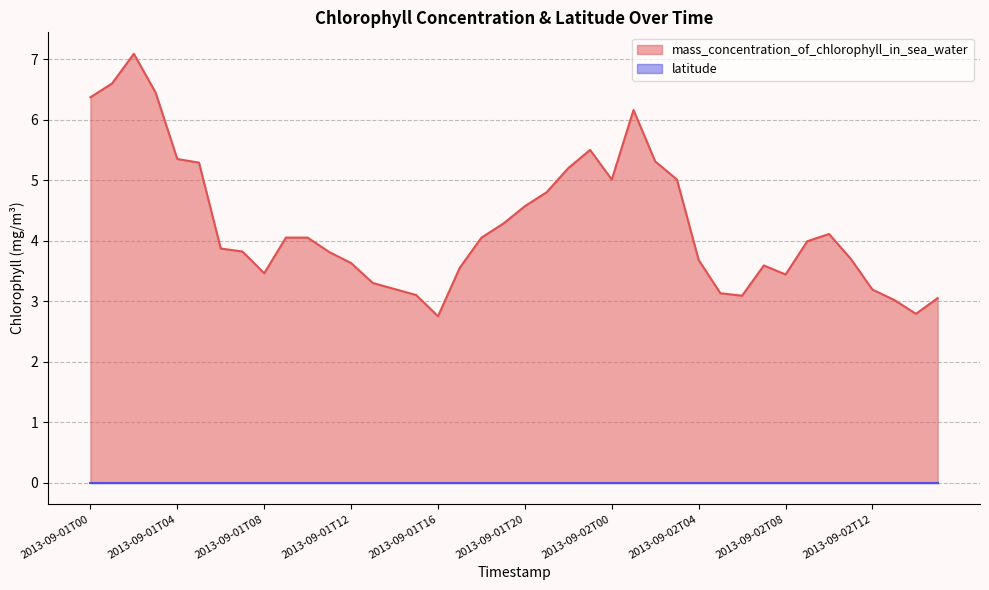

Approximately how many times larger is the value at 2013-09-01T04 compared to 2013-09-01T12?

1.5